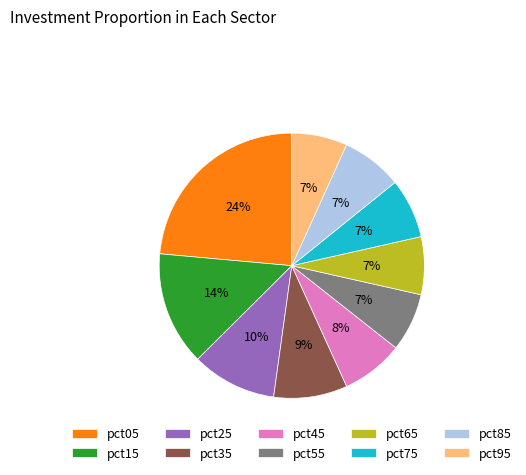

To the nearest percent, what is the average slice percentage?

10%